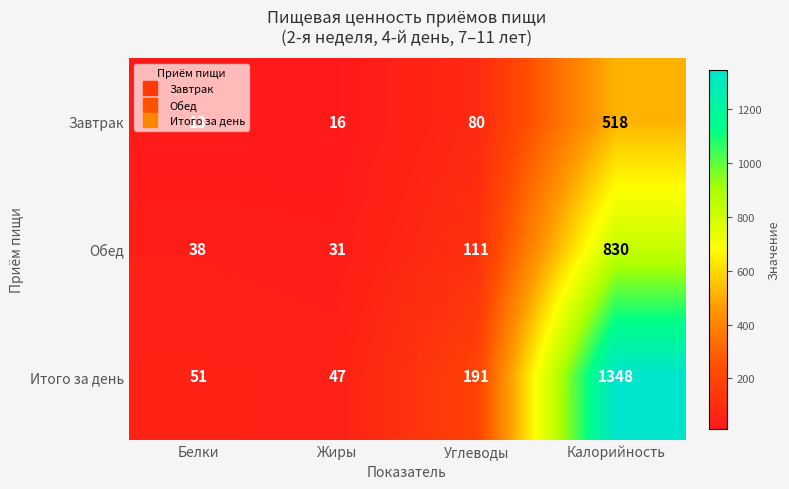

True or false: Итого за день has a value of 15 at Жиры.

False